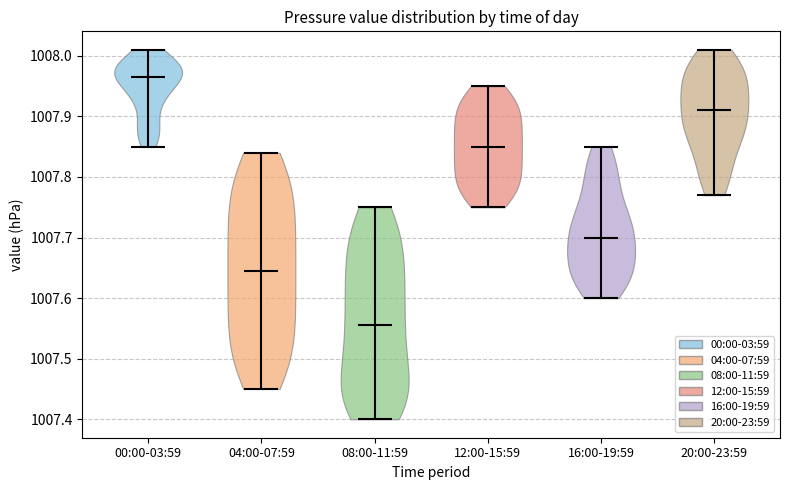

Reading left to right, read every violin against the y-axis: where its median line is, and the lowest and highest points it reaches. The values are not printed on the chart, so give them approximately, as read against the axis.

00:00-03:59: median line 1007.97, lowest point 1007.85, highest point 1008.01
04:00-07:59: median line 1007.65, lowest point 1007.45, highest point 1007.84
08:00-11:59: median line 1007.56, lowest point 1007.40, highest point 1007.75
12:00-15:59: median line 1007.85, lowest point 1007.75, highest point 1007.95
16:00-19:59: median line 1007.70, lowest point 1007.60, highest point 1007.85
20:00-23:59: median line 1007.91, lowest point 1007.77, highest point 1008.01